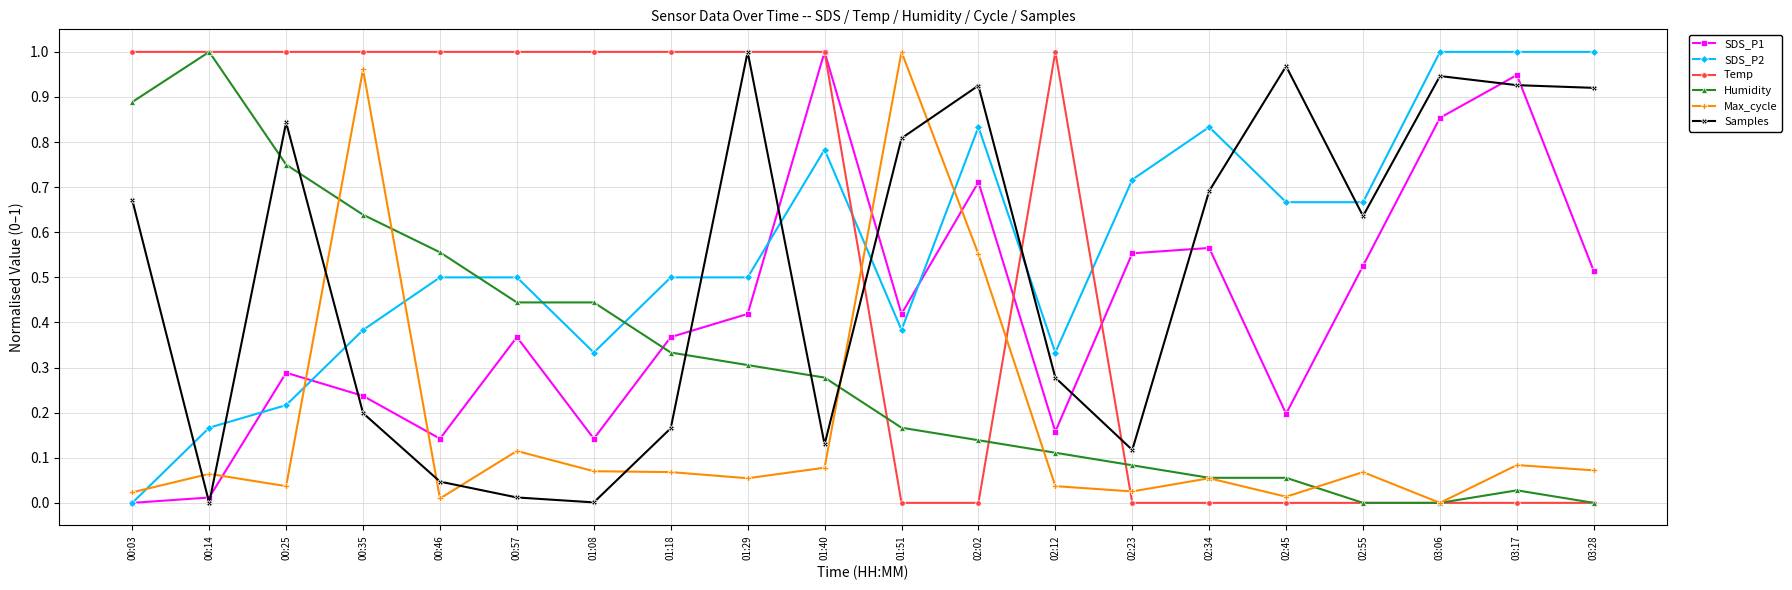

The value of Humidity at 02:55 is 0.0. True or false?

True